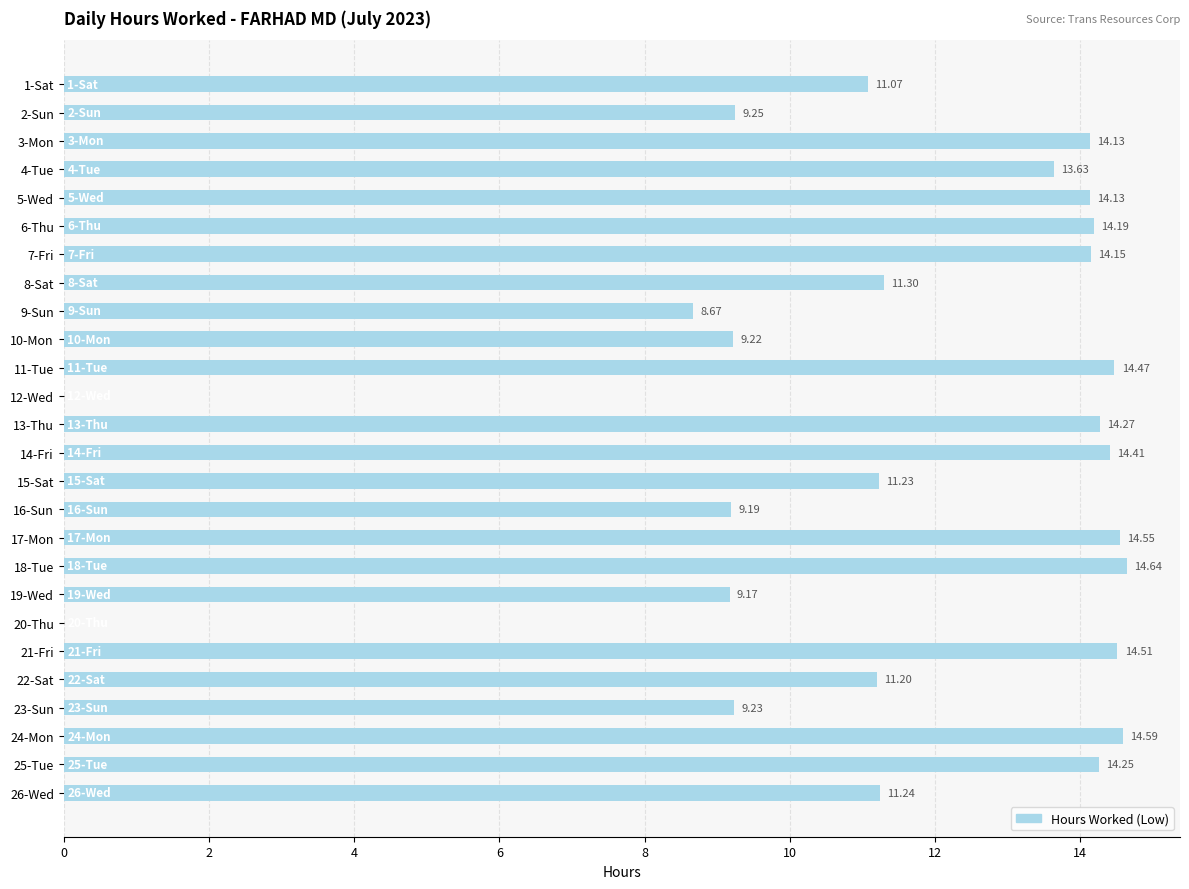

Which has a higher value, 23-Sun or 9-Sun?

23-Sun